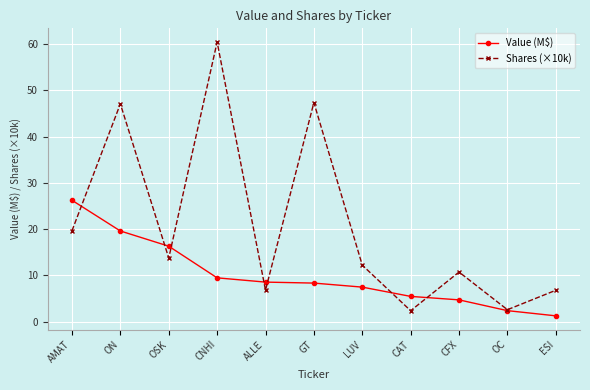

Is it true that Shares (×10k) equals 10.7 at CFX?

True